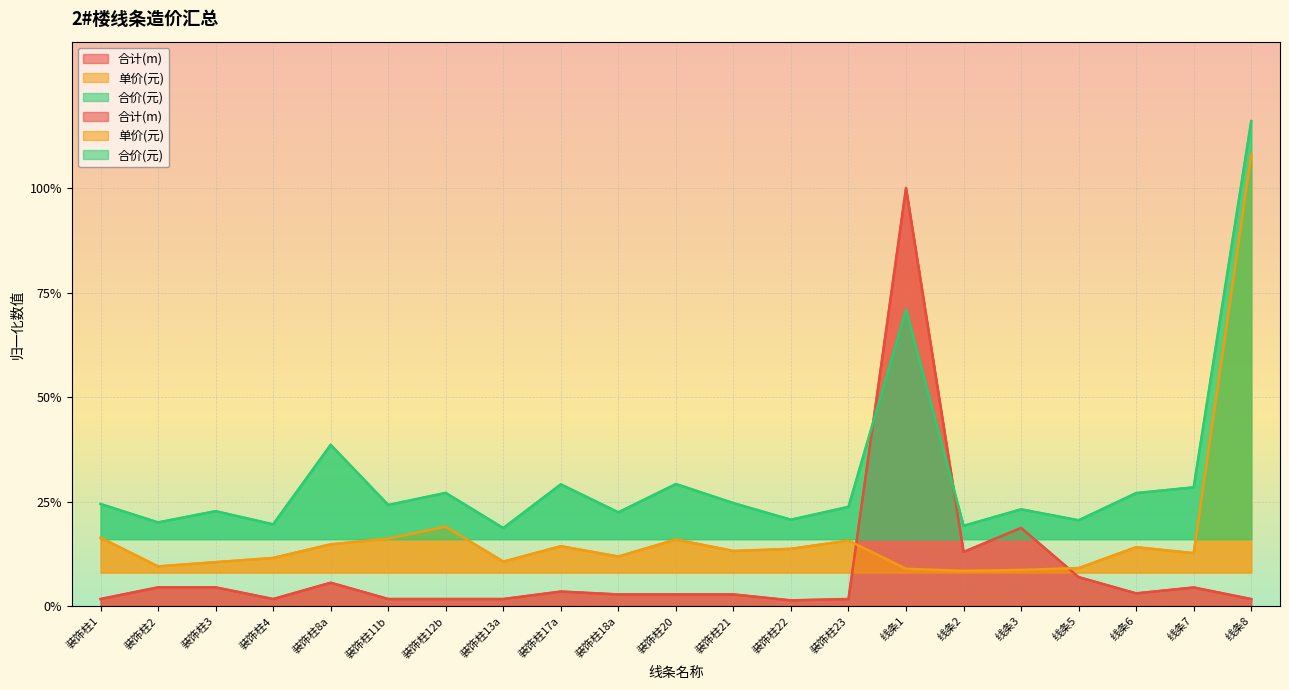

True or false: 单价(元) and 合价(元) cross at least once.

False